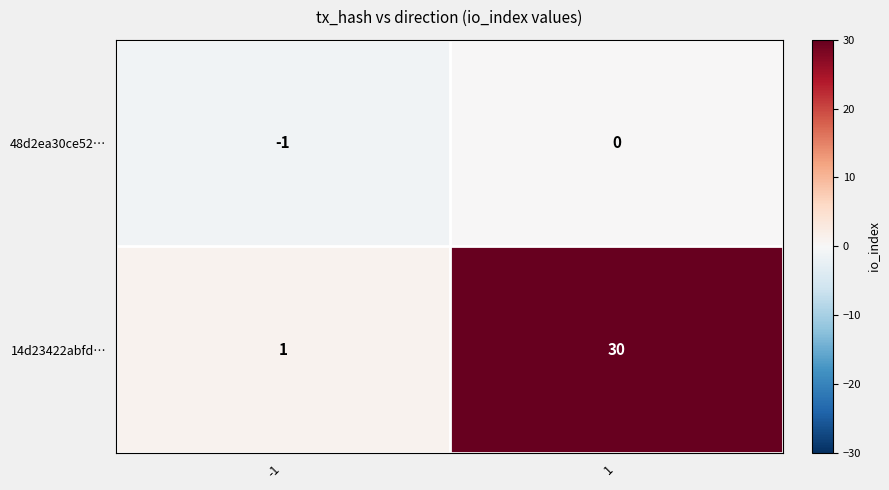

Which series has the largest total across all categories?

14d23422abfd…